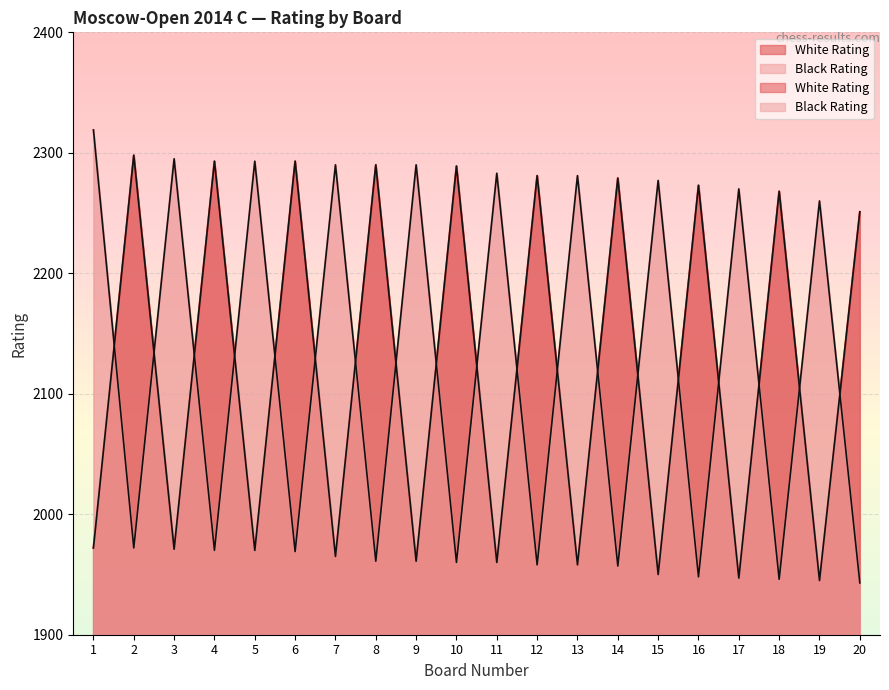

Where is Black Rating nearest to the value 2131?

19